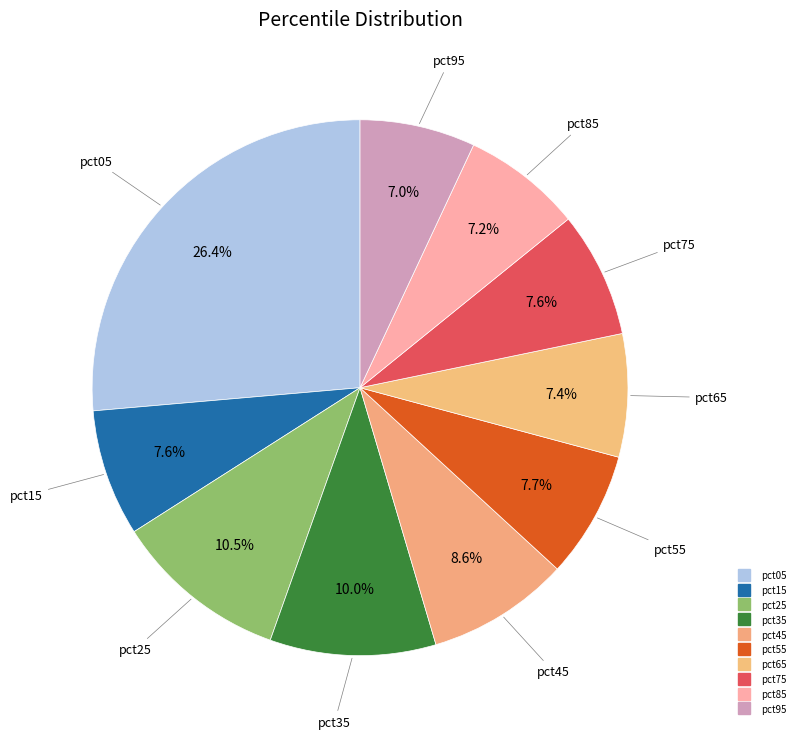

Rank the categories by value from highest to lowest.

pct05, pct25, pct35, pct45, pct55, pct15, pct75, pct65, pct85, pct95